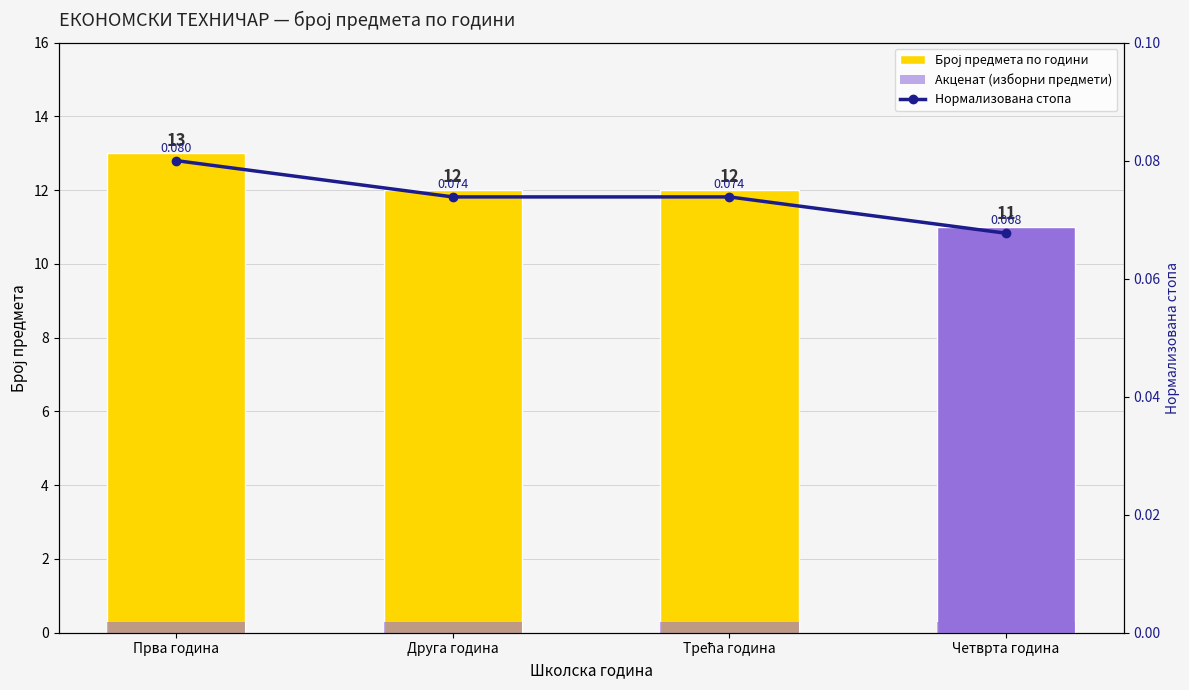

How many distinct data groups are displayed?

3